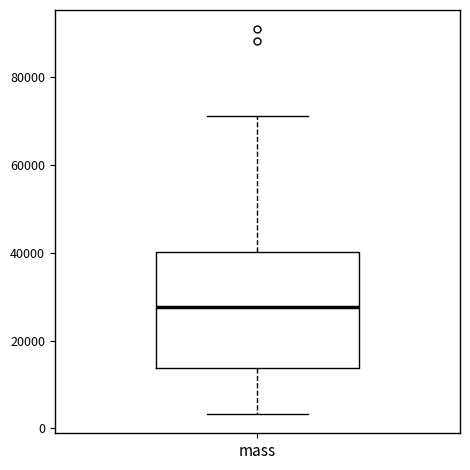

Transcribe this box plot: give where the median line is, the range the box spans, and where the two whiskers end, as read against the y-axis. The values are not printed on the chart, so give them approximately, as read against the axis.

median 28000, box 14000 to 40000, whiskers 4000 to 72000